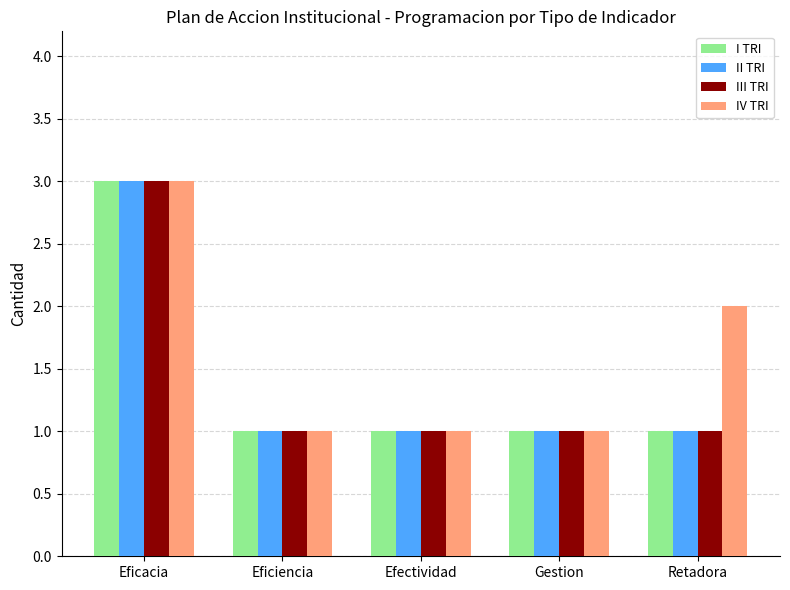

How many bars are there in total?

20